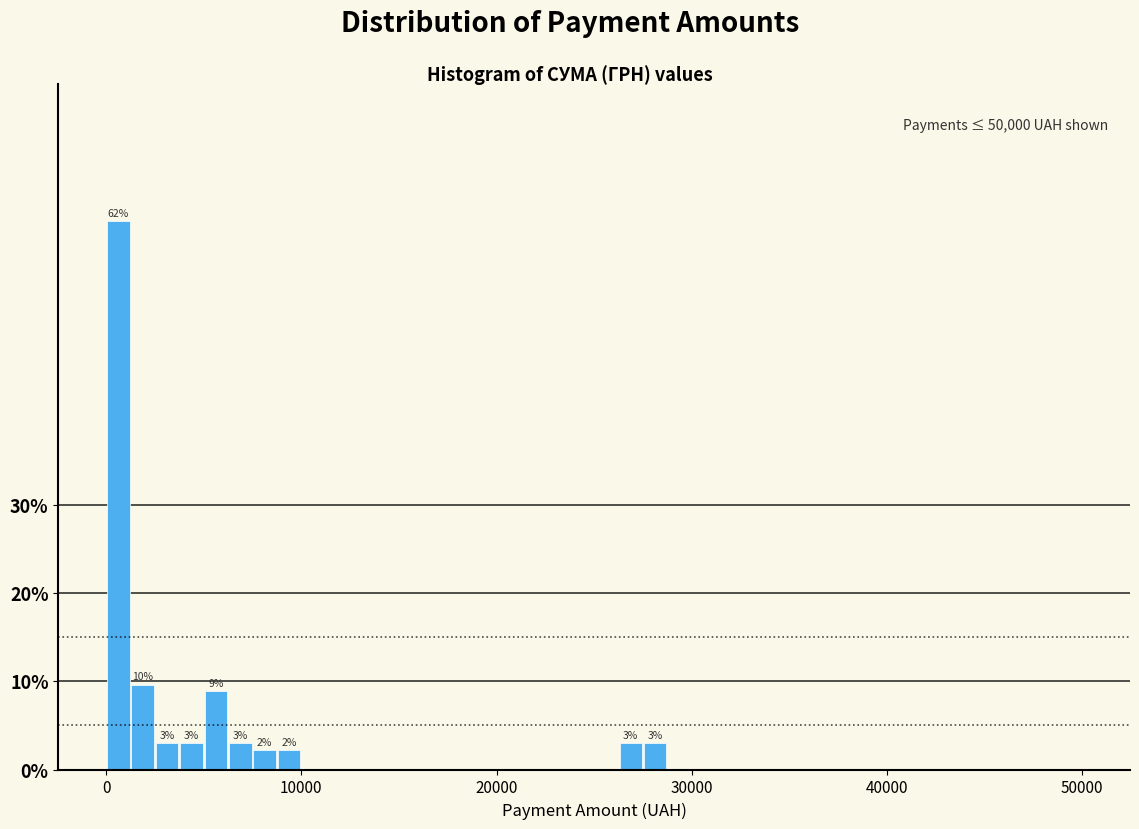

Around what value on the x-axis is the tallest bar? Give the approximate position of its centre, as read against the axis.

1000